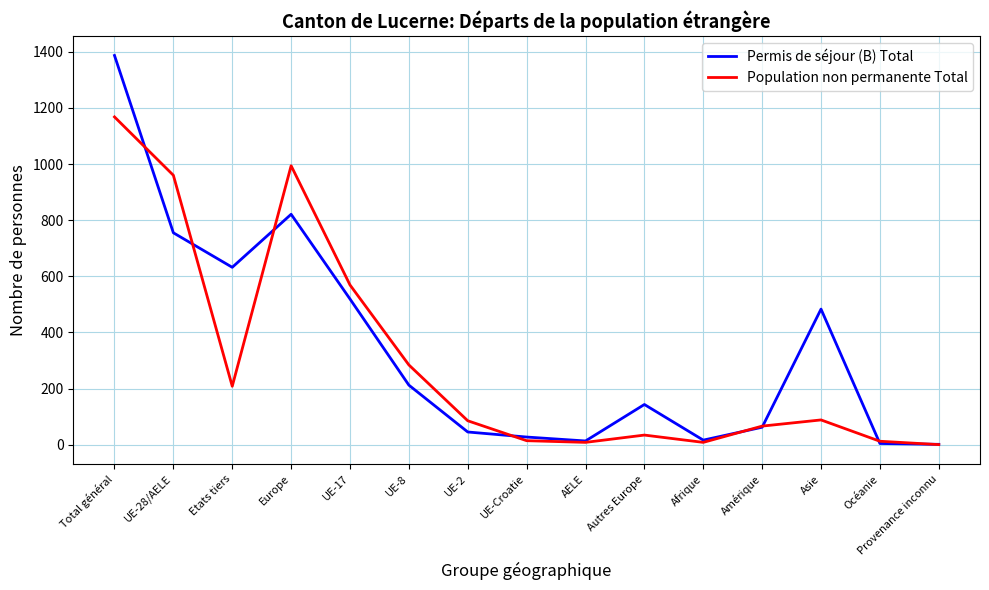

What is the greatest value displayed?

1387